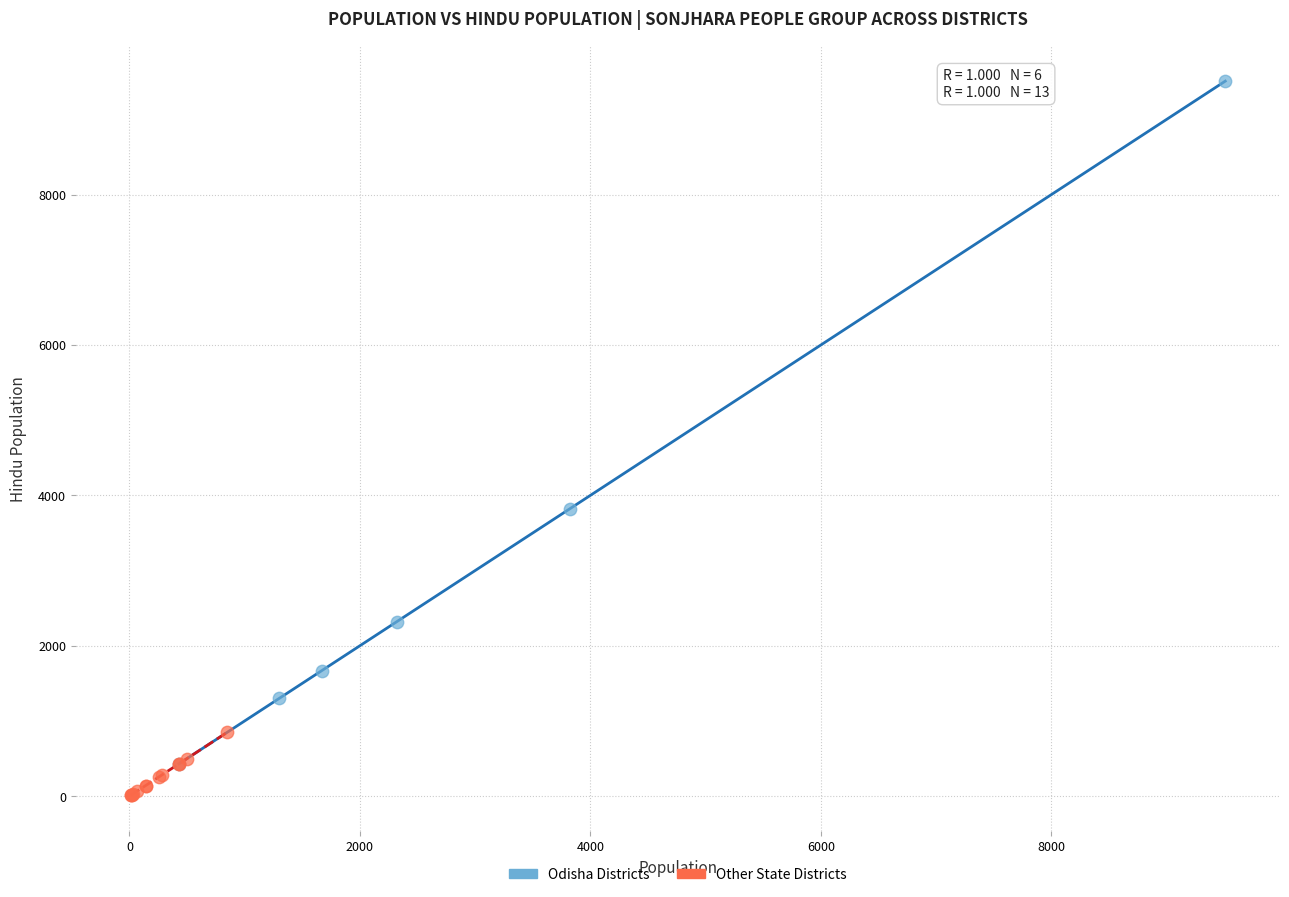

Which series reaches the minimum Y coordinate?

Other State Districts